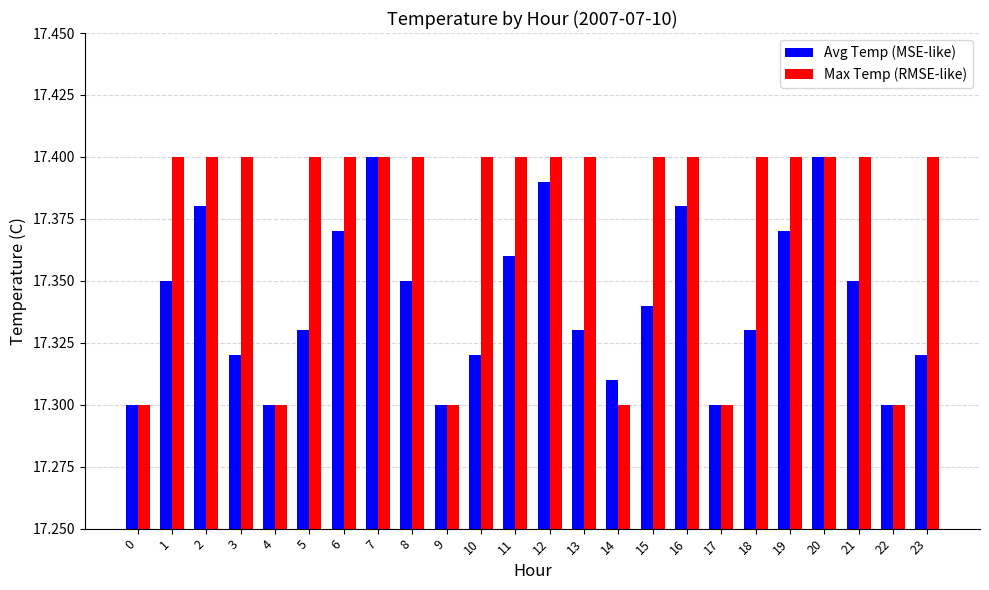

The value of Max Temp (RMSE-like) at 12 is 17.4. True or false?

True